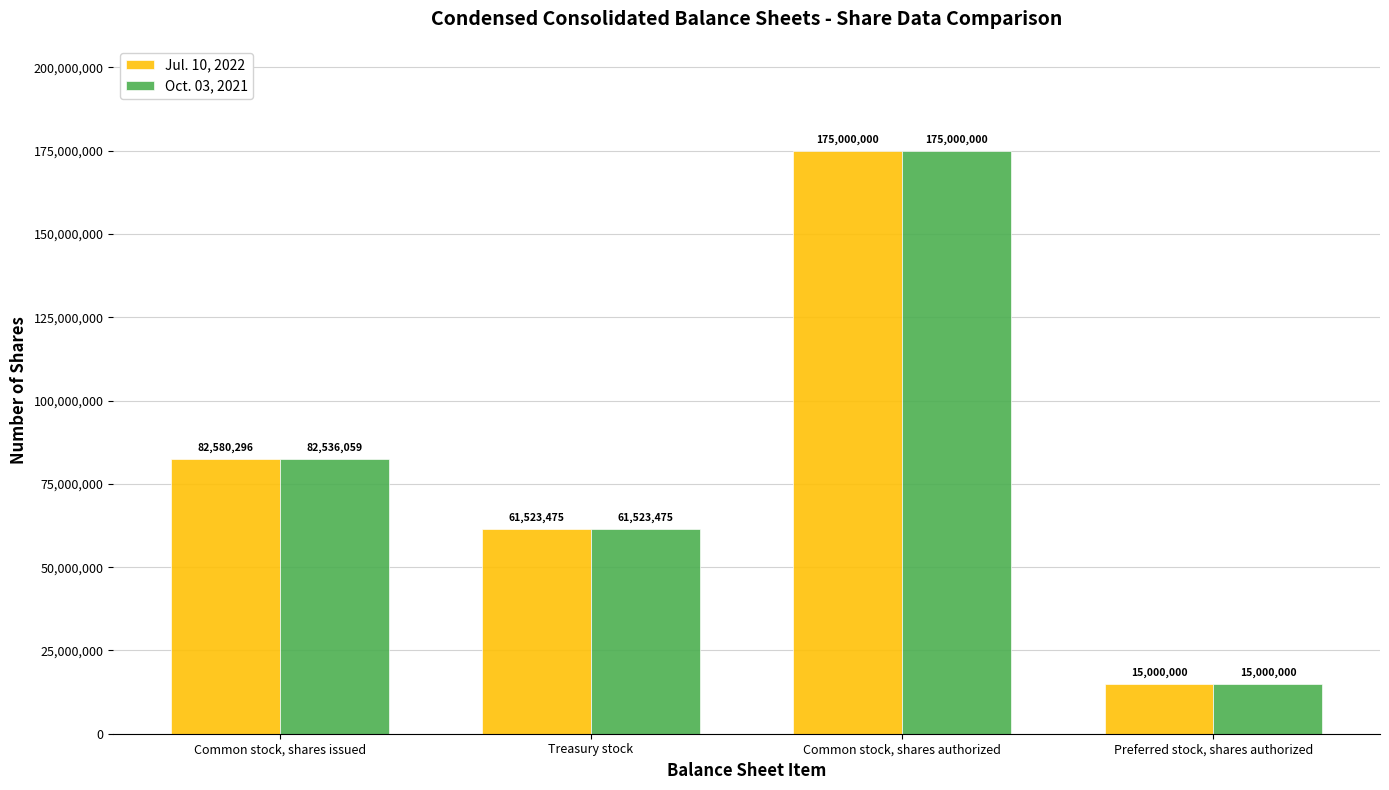

Which category has the highest value in the Oct. 03, 2021 series?

Common stock, shares authorized